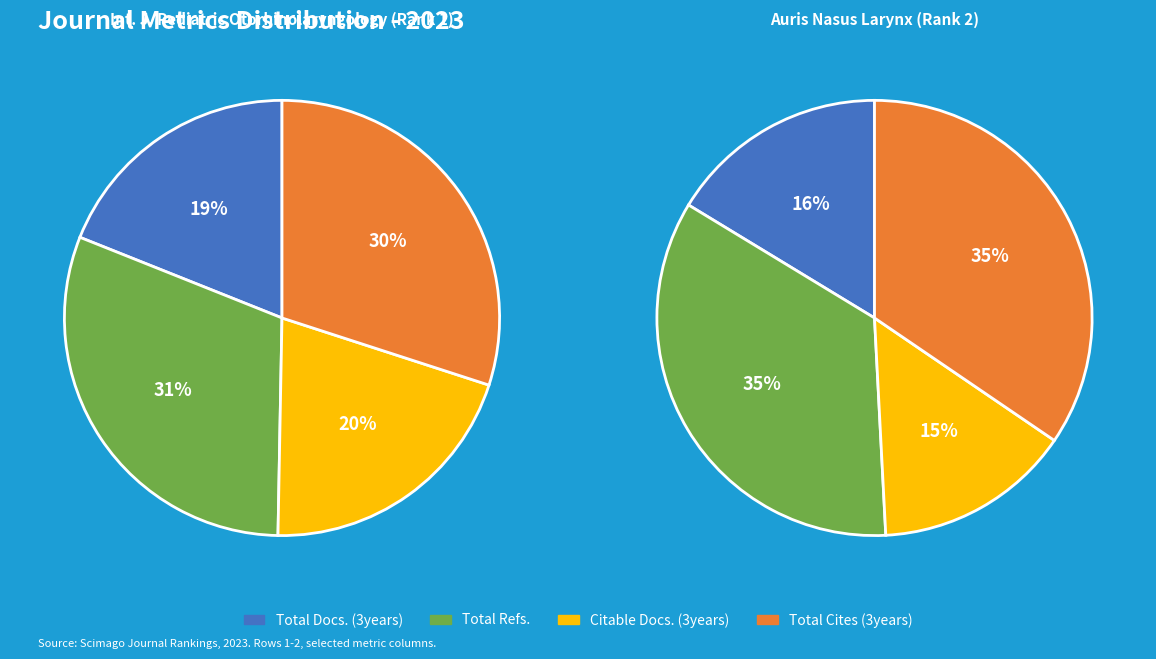

The Total Docs. (3years) slice represents 19% of the pie. True or false?

True